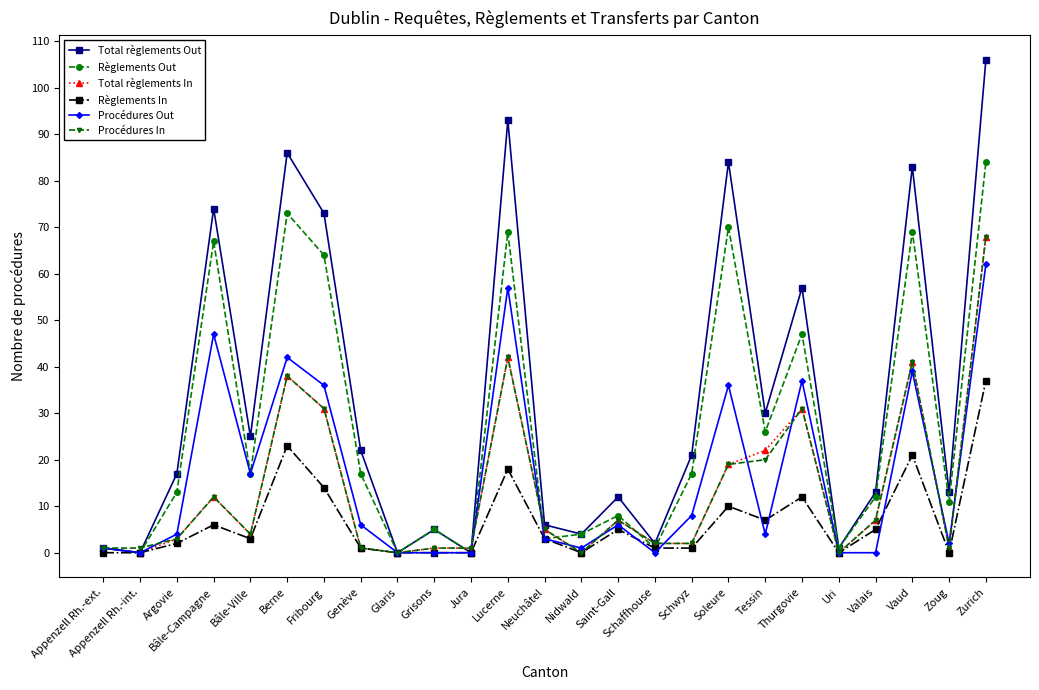

Count the number of data series in this chart.

6